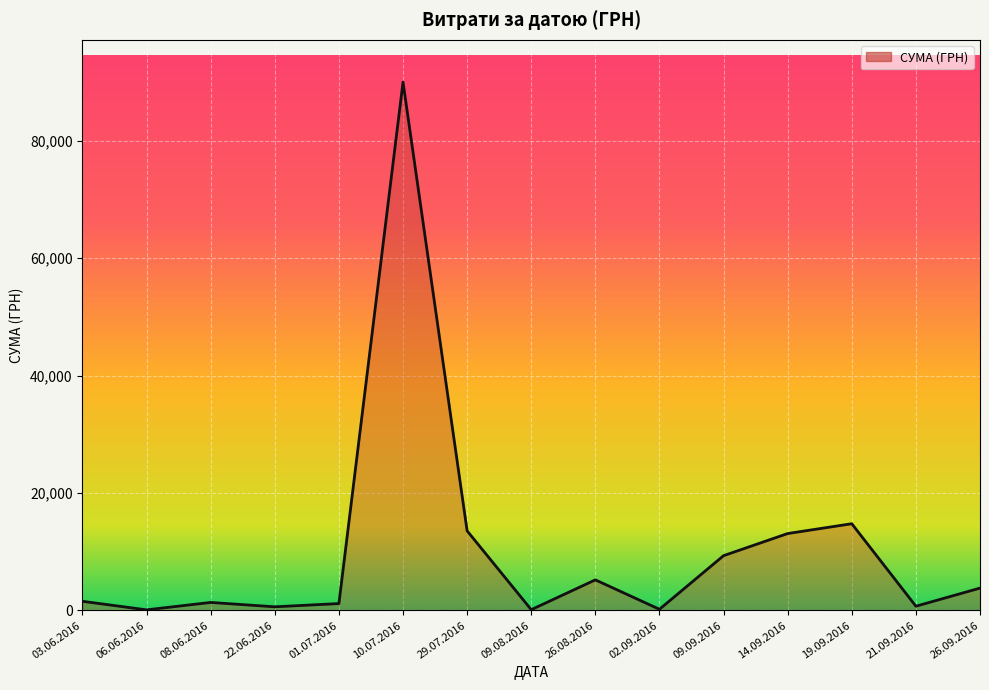

The chart shows a value of 8721.2 at 26.08.2016. True or false?

False